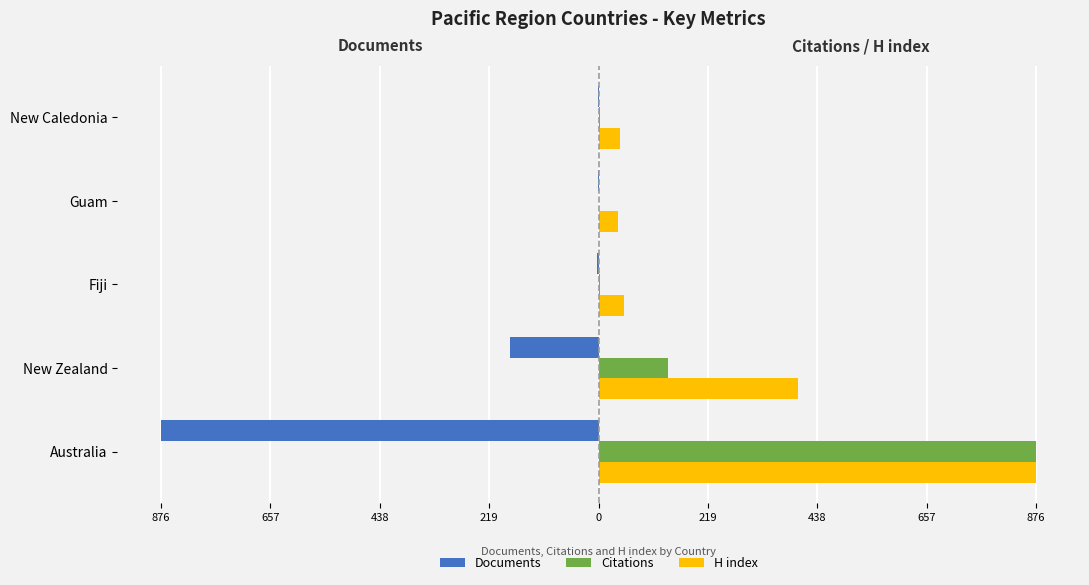

What are all the series names shown in the legend?

Documents, Citations, H index